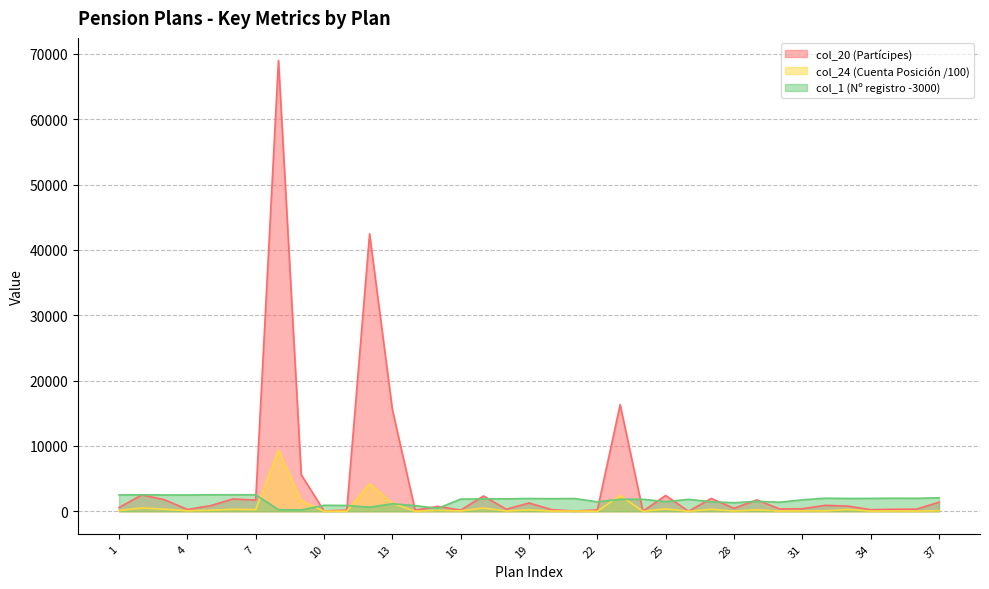

Reading left to right, extract all data points from this chart.

col_20: 570.0	2510.0	1764.0	280.0	834.0	1888.0	1709.0	69012.0	5592.0	50.0	176.0	42462.0	15579.0	172.0	748.0	178.0	2344.0	312.0	1268.0	244.0	32.0	204.0	16324.0	10.0	2421.0	5.0	1966.0	451.0	1742.0	359.0	384.0	909.0	793.0	240.0	301.0	322.0	1385.0
col_24: 118.0	514.6	322.8	74.9	155.2	302.9	252.5	9347.1	1624.2	6.8	21.3	4212.9	1229.9	4.1	141.2	61.1	495.6	44.1	216.7	36.1	35.5	9.1	2410.8	0.5	370.1	0.8	300.4	41.1	227.2	35.5	60.5	65.3	284.6	30.9	37.1	33.7	87.7
col_1: 2500.0	2519.0	2499.0	2494.0	2520.0	2527.0	2528.0	236.0	210.0	914.0	889.0	624.0	1149.0	871.0	454.0	1864.0	1896.0	1909.0	1951.0	1930.0	1952.0	1448.0	1830.0	1838.0	1471.0	1822.0	1462.0	1306.0	1527.0	1382.0	1752.0	1997.0	1962.0	1968.0	1998.0	1982.0	2068.0